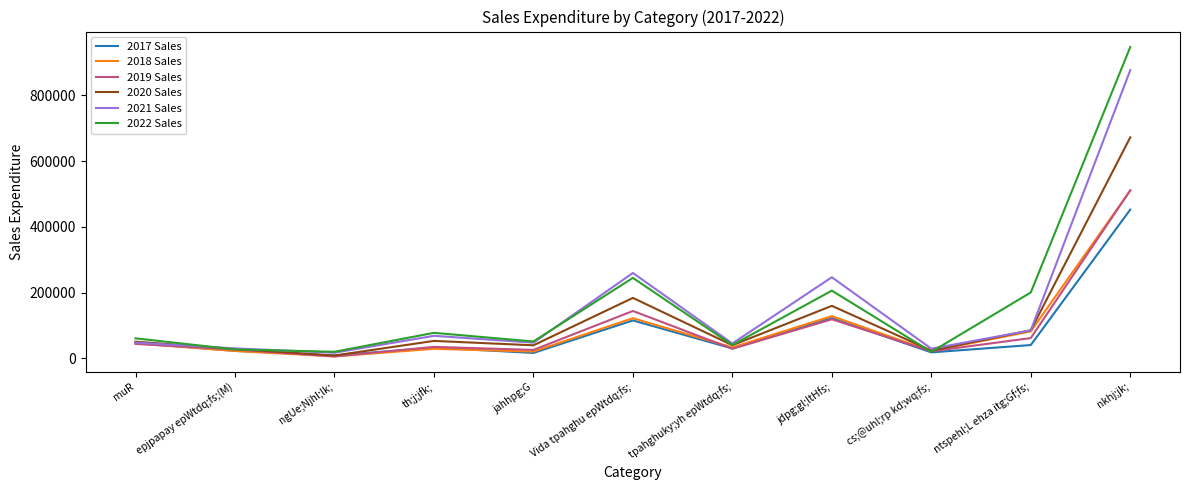

Which series has the widest spread of values?

2022 Sales